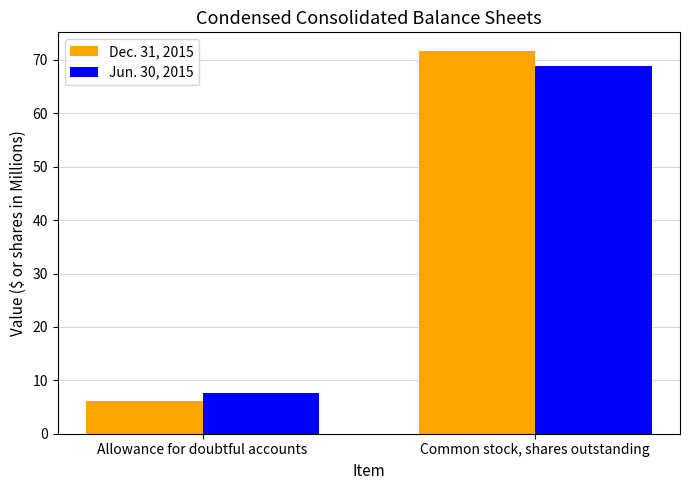

Reading left to right, list all the values displayed in this chart.

Dec. 31, 2015: 6.2	71.6
Jun. 30, 2015: 7.6	68.9